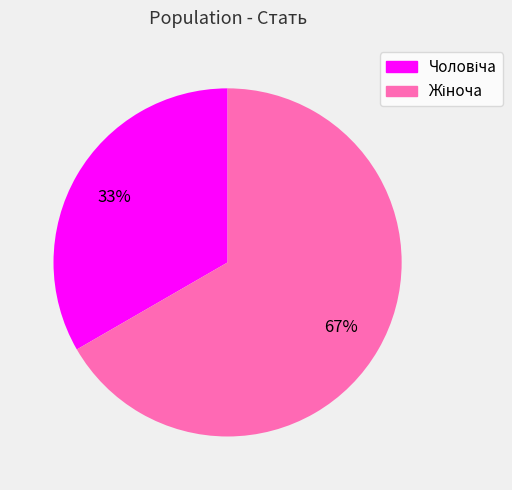

Does any single category account for the majority?

Yes